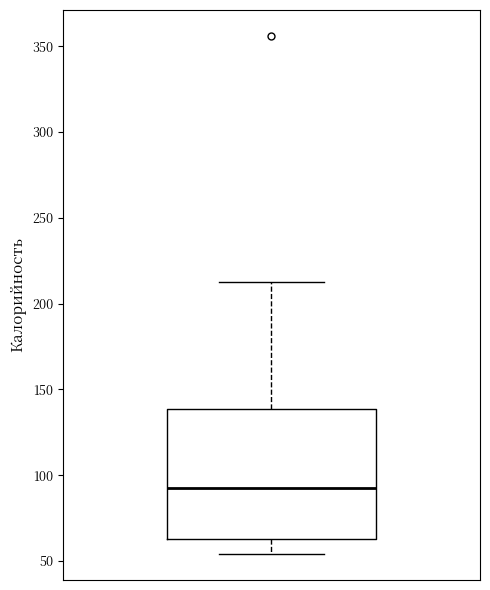

Transcribe this box plot: give where the median line is, the range the box spans, and where the two whiskers end, as read against the y-axis. The values are not printed on the chart, so give them approximately, as read against the axis.

median 90, box 65 to 140, whiskers 55 to 215